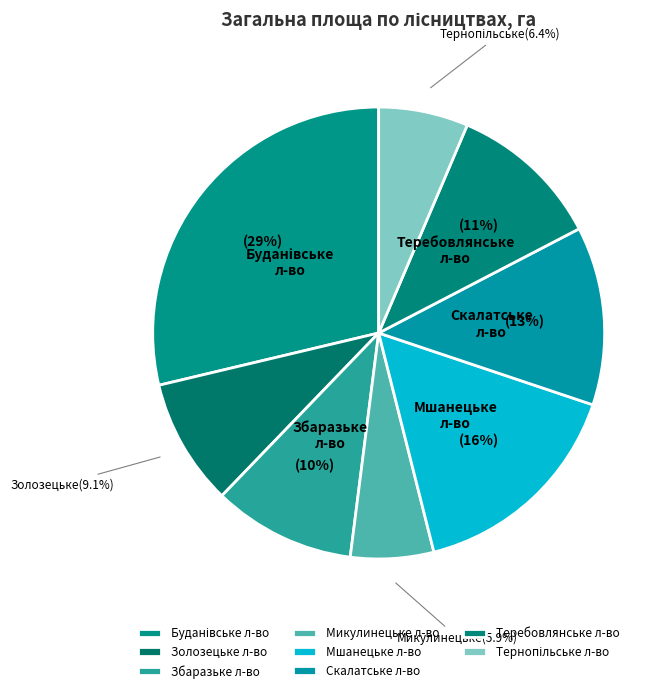

What is the change in value from Теребовлянське л-во to Тернопільське л-во?

-1594